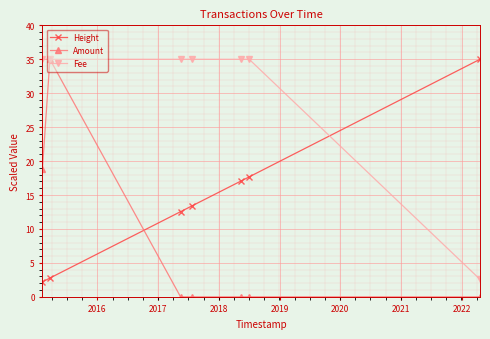

Which series has the largest total across all categories?

Fee